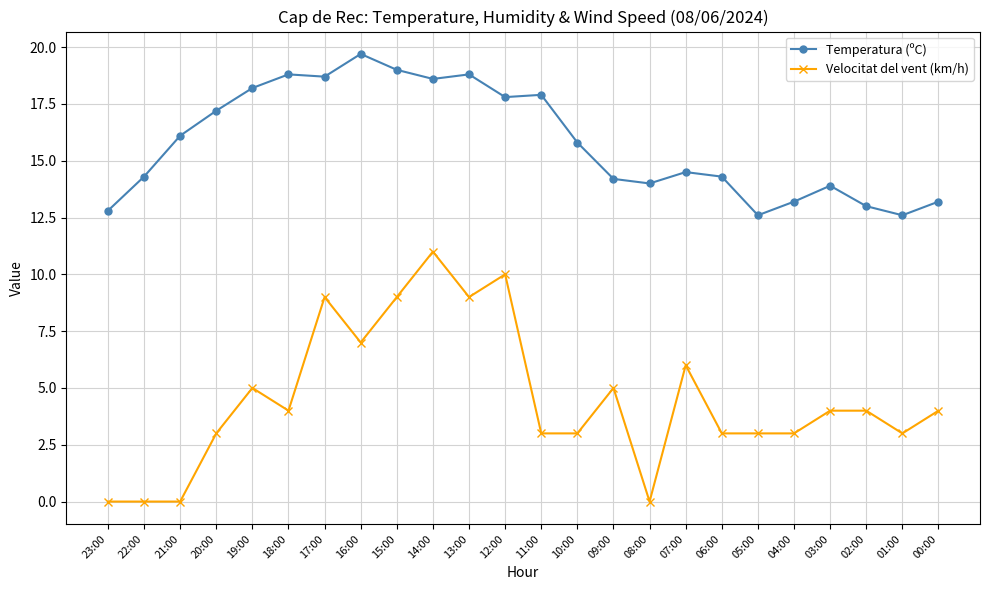

Reading left to right, extract all data points from this chart.

Temperatura (ºC): 12.8	14.3	16.1	17.2	18.2	18.8	18.7	19.7	19.0	18.6	18.8	17.8	17.9	15.8	14.2	14.0	14.5	14.3	12.6	13.2	13.9	13.0	12.6	13.2
Velocitat del vent (km/h): 0.0	0.0	0.0	3.0	5.0	4.0	9.0	7.0	9.0	11.0	9.0	10.0	3.0	3.0	5.0	0.0	6.0	3.0	3.0	3.0	4.0	4.0	3.0	4.0